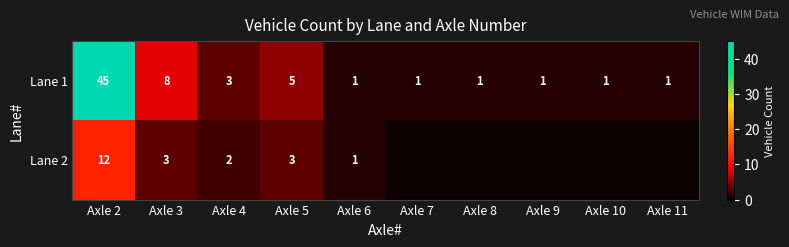

Where is Lane 1 nearest to the value 23?

Axle 3